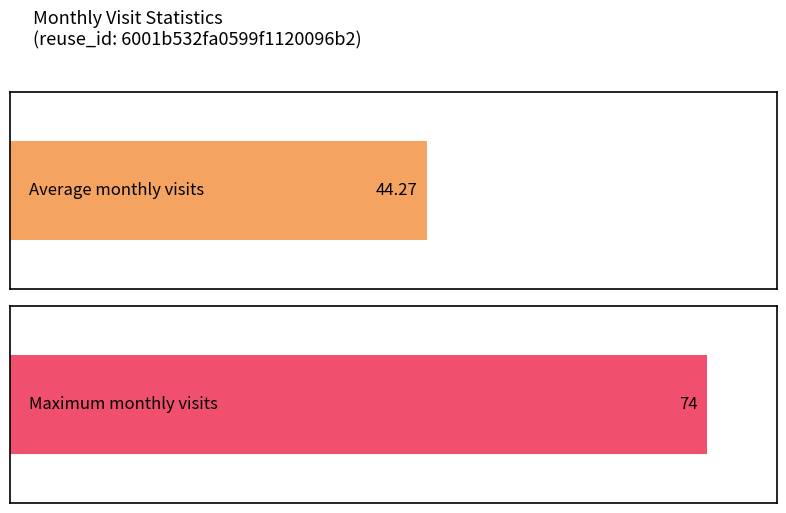

What is the greatest value displayed?

74